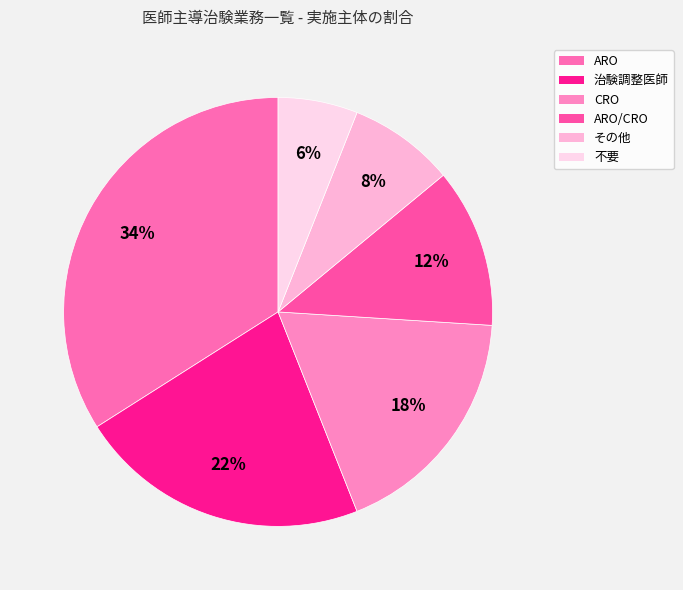

To the nearest percent, what is the average slice percentage?

17%